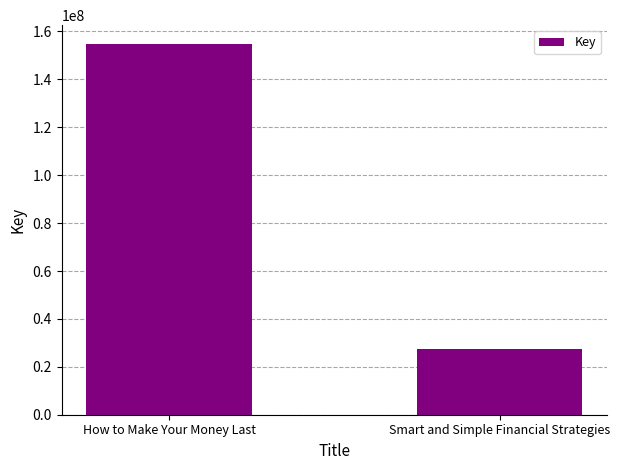

List the labels in order of value, smallest first.

Smart and Simple Financial Strategies, How to Make Your Money Last